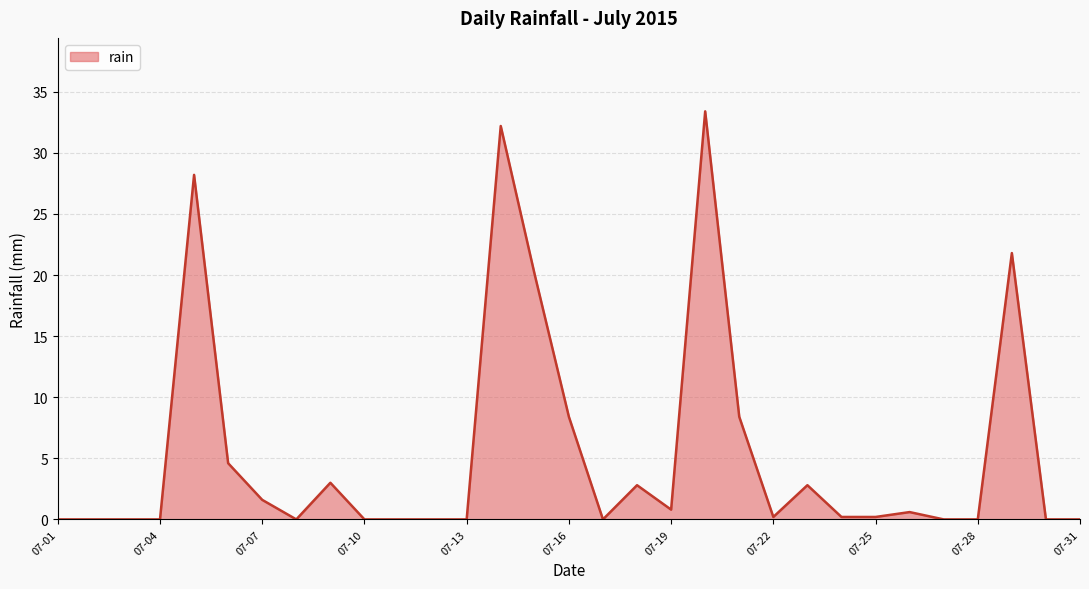

How many lines are shown in the chart?

1